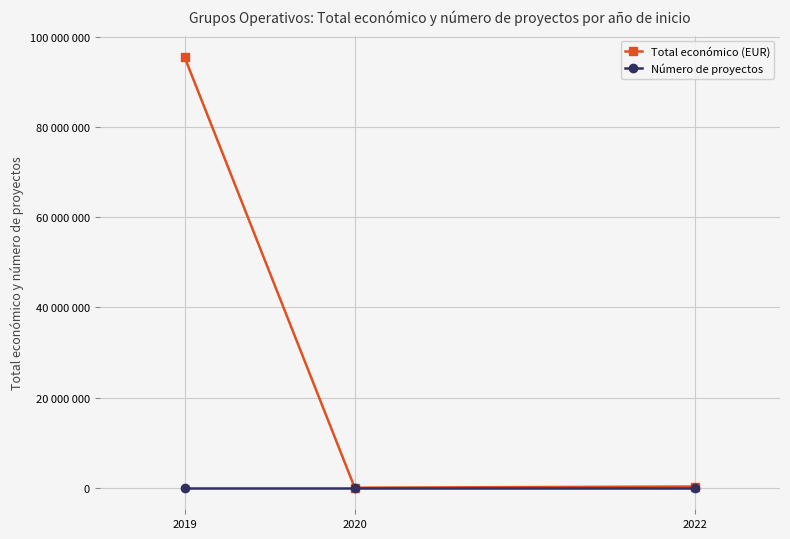

What is the value of the Total económico (EUR) point at the 3rd from the left?

274183